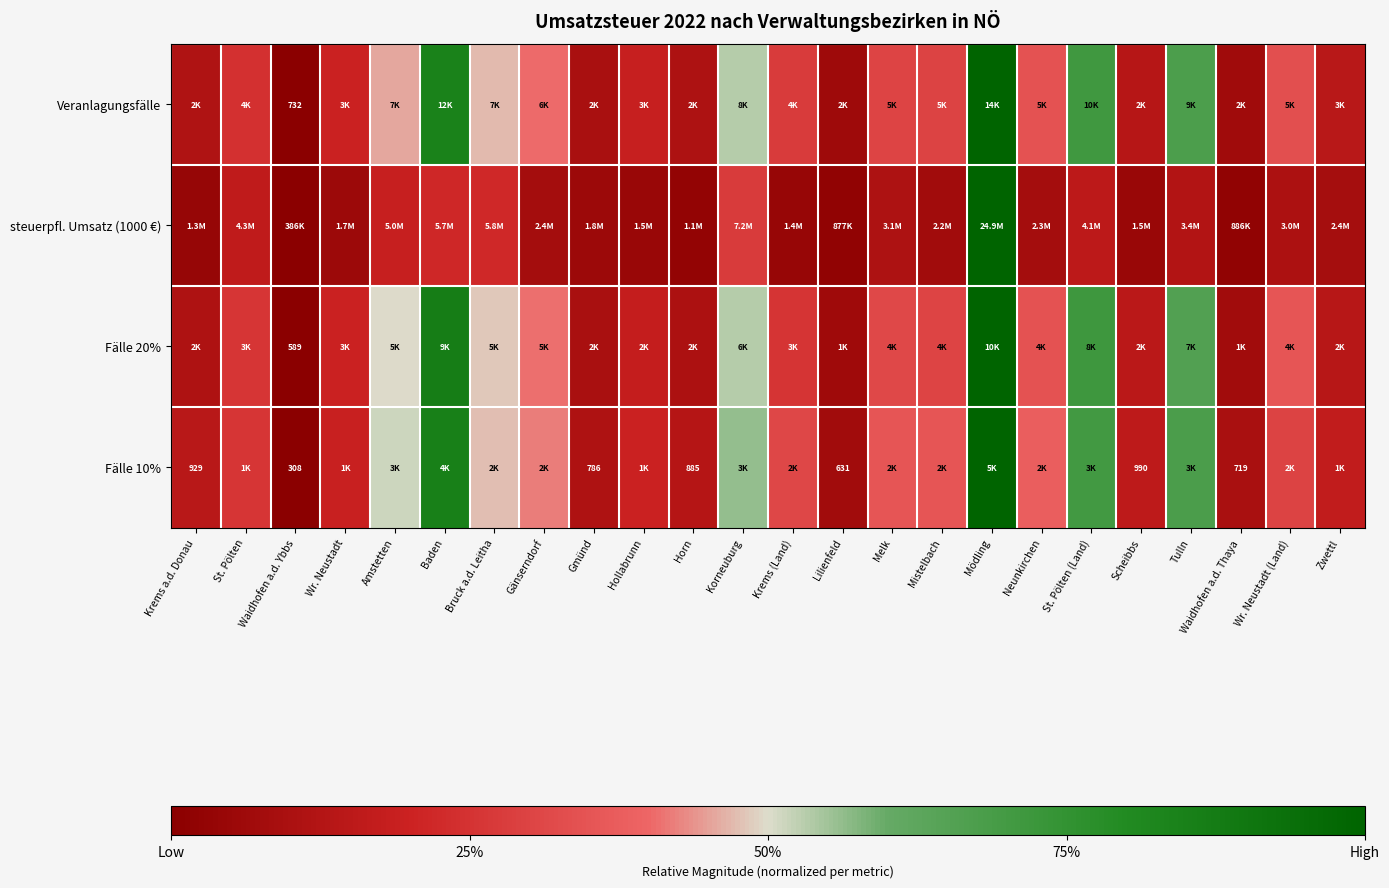

Which series has the largest range (max minus min)?

steuerpfl. Umsatz (1000 €)